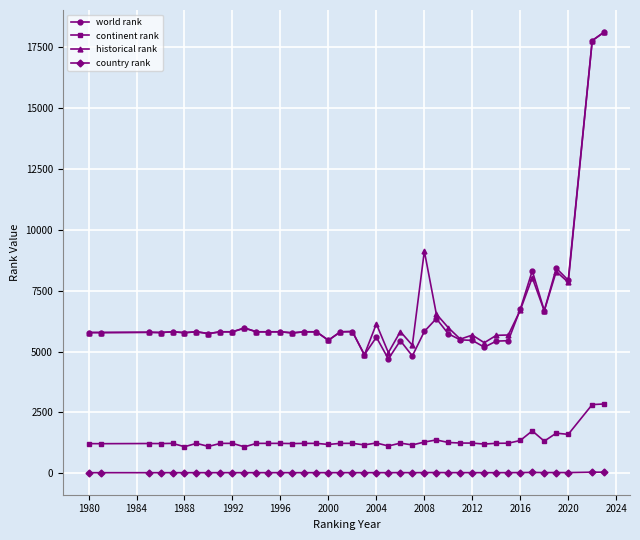

What is the sum of all country rank values?

947.0